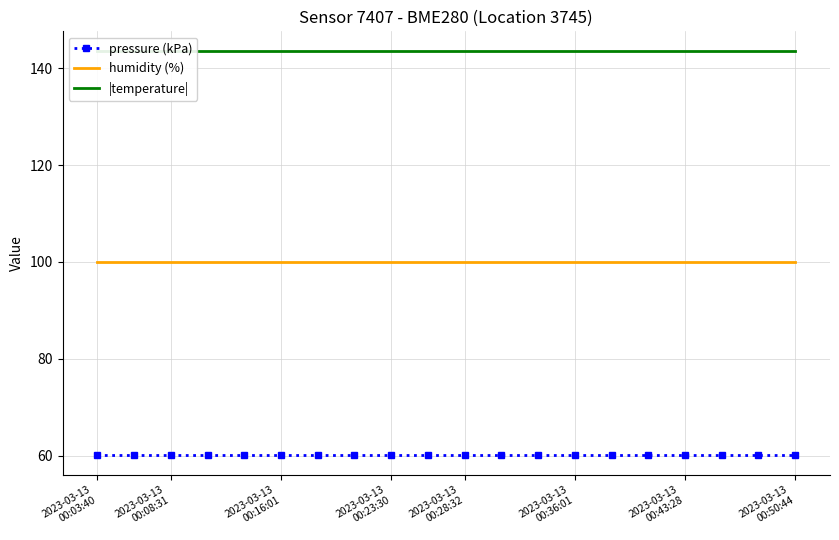

List the series in order of their peak value, lowest first.

pressure (kPa), humidity (%), |temperature|